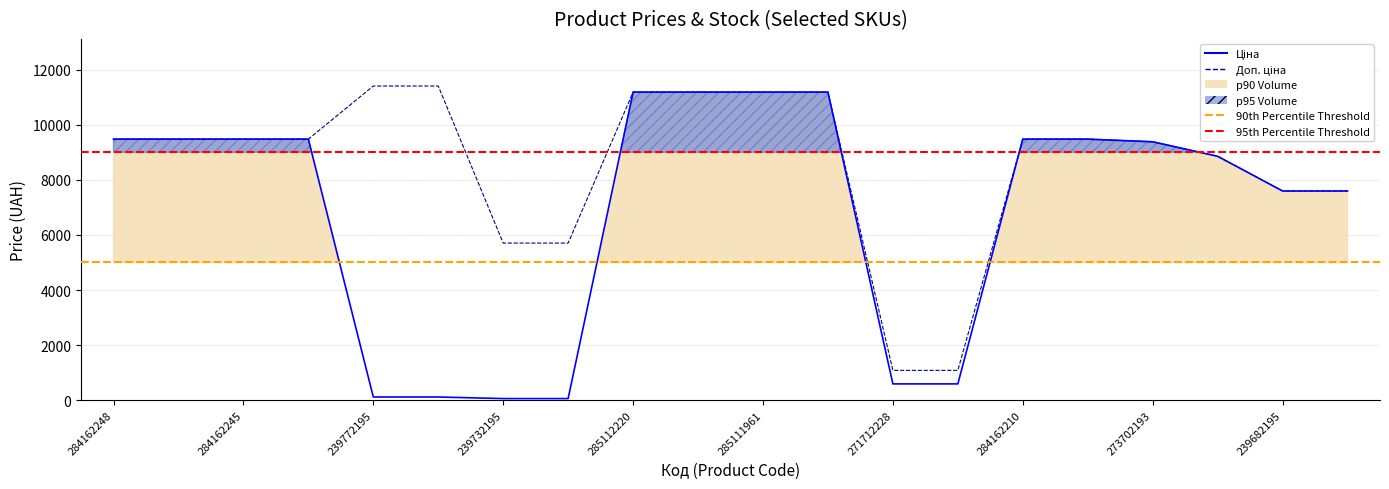

True or false: Ціна has more than 1 interior local peaks.

False